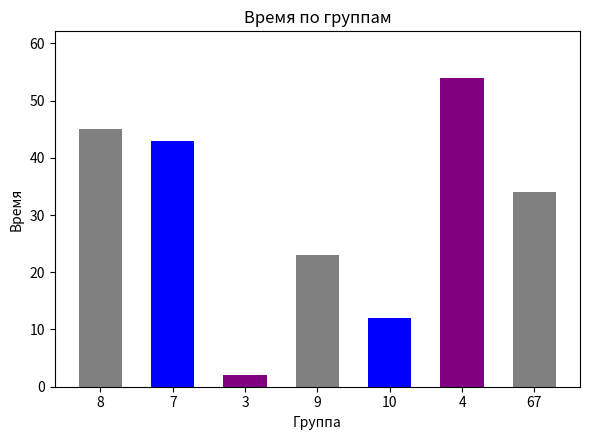

How many values are below 34?

3